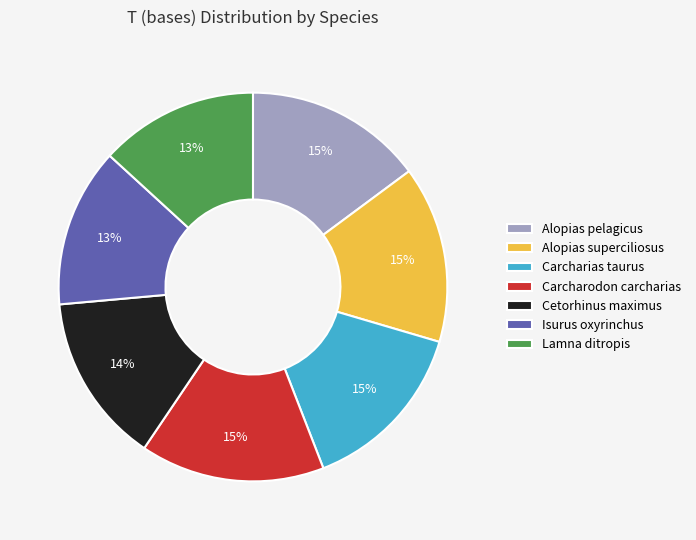

Does Carcharodon carcharias account for over 50% of the chart?

No